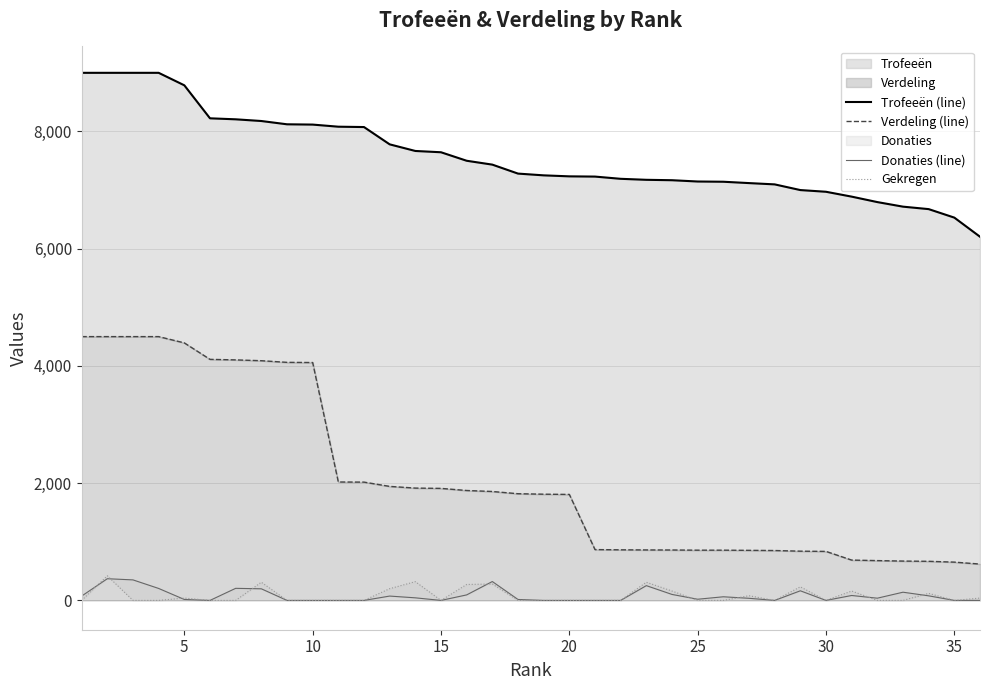

What is the maximum value shown in the chart?

9000